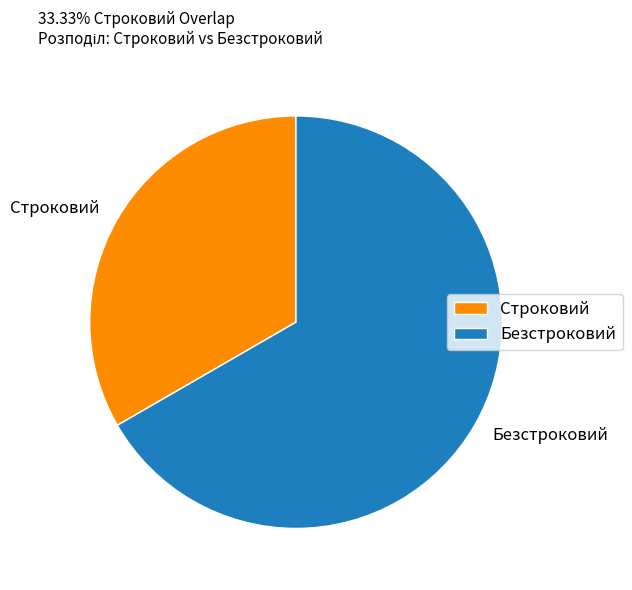

True or false: Безстроковий accounts for 67% of the total.

True